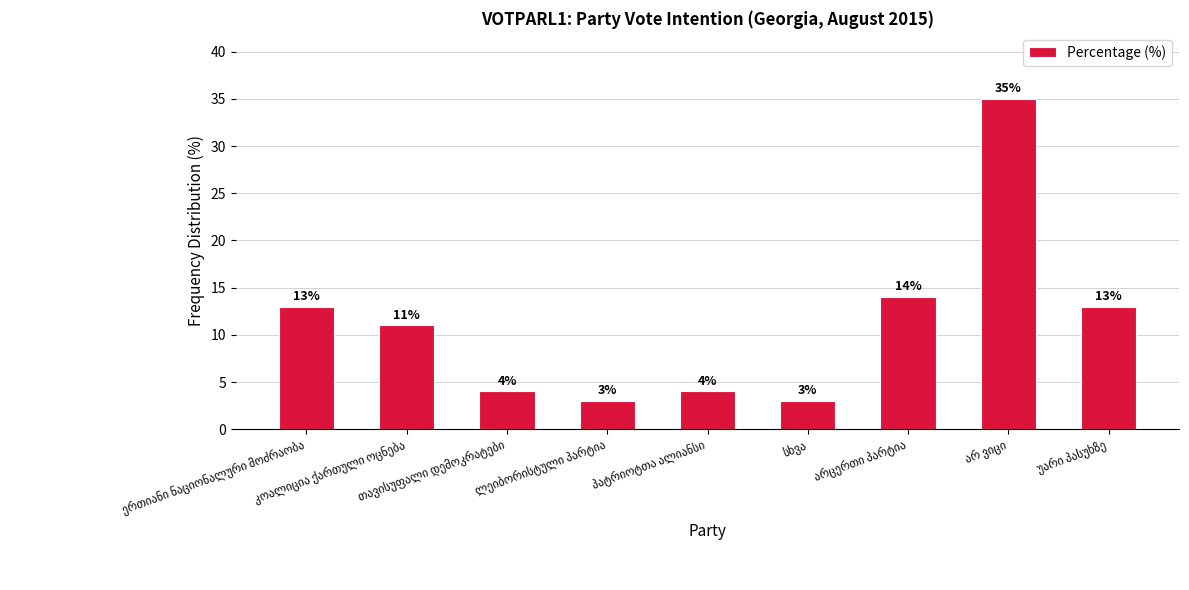

What is the difference between the maximum and second lowest values?

32